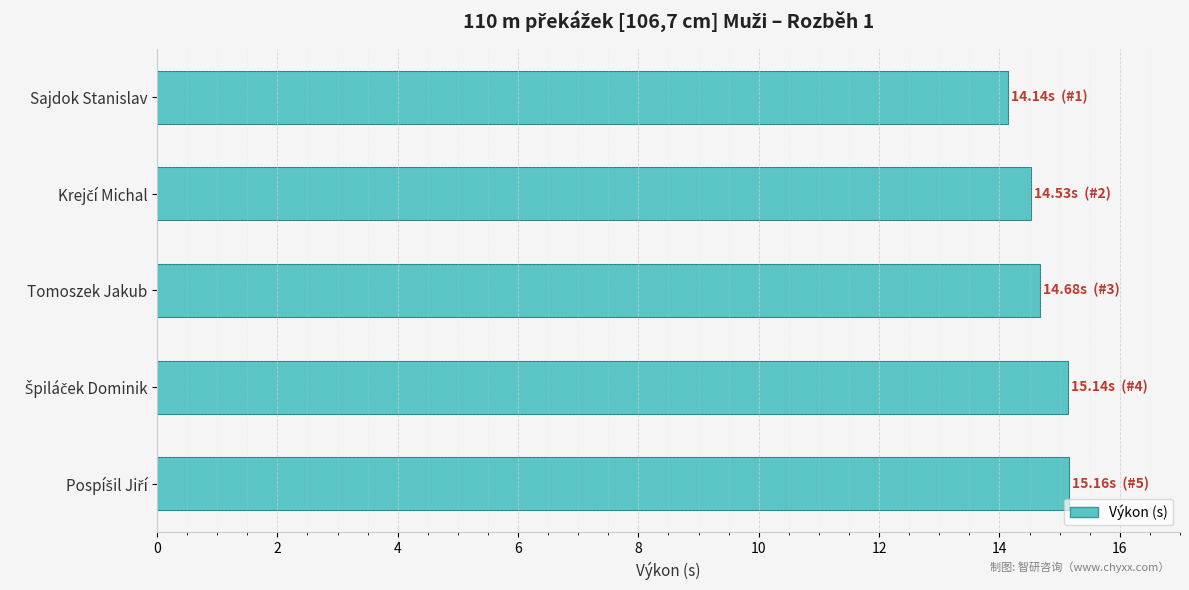

What is the sum of the values at Špiláček Dominik and Krejčí Michal?

29.7